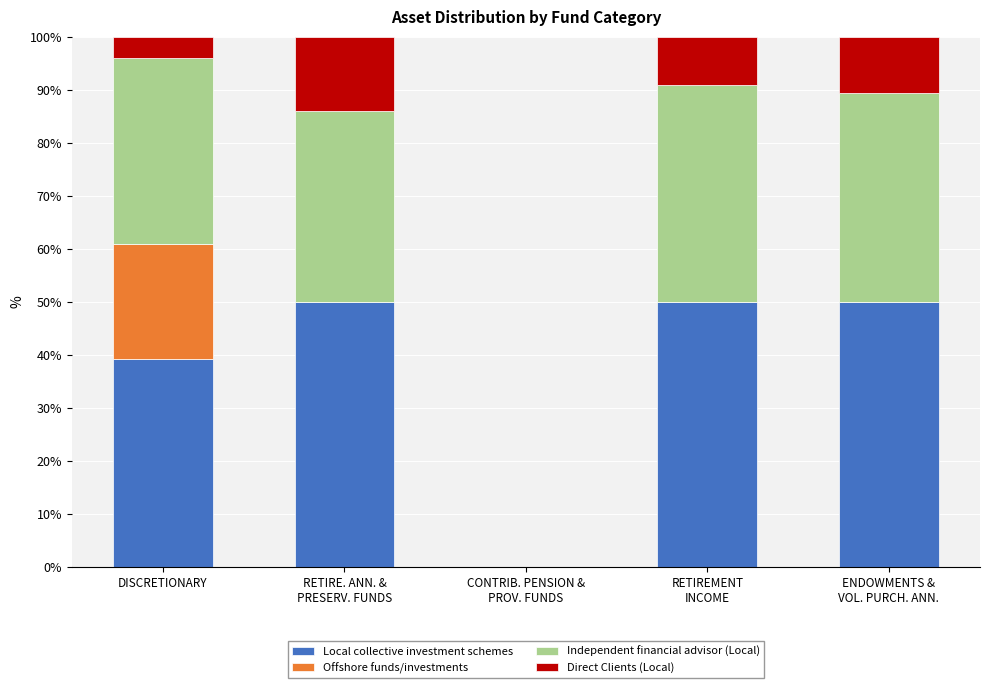

At which label is Local collective investment schemes closest to 25?

DISCRETIONARY